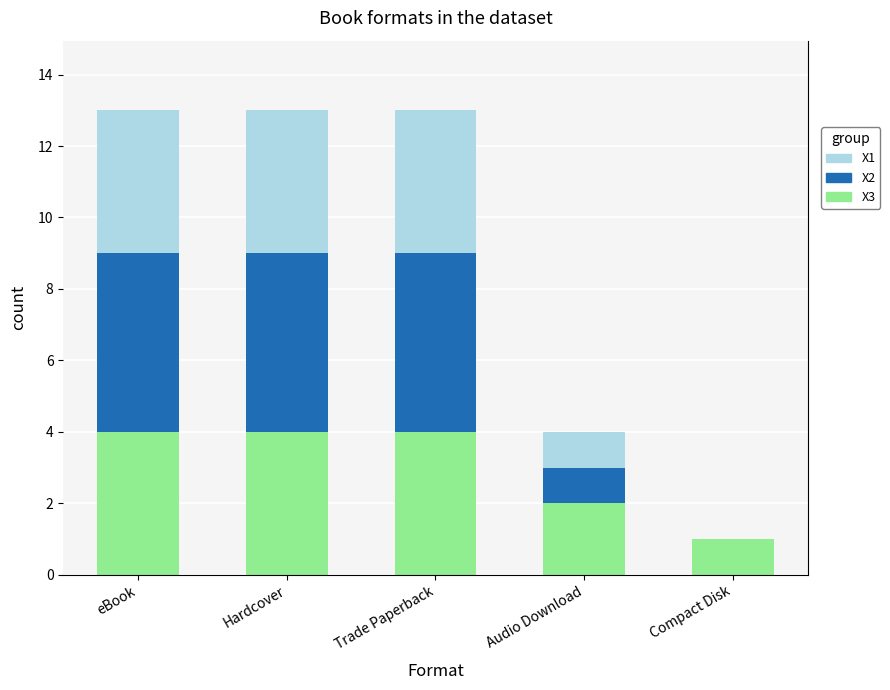

True or false: X3 has a value of 4 at Hardcover.

True